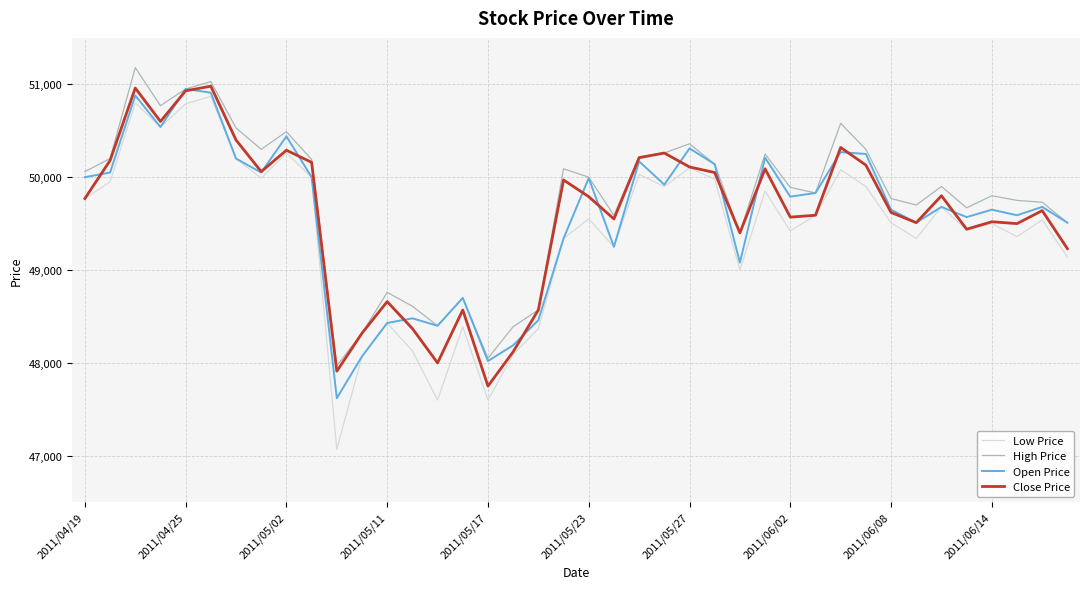

What is the minimum value shown in the chart?

47070